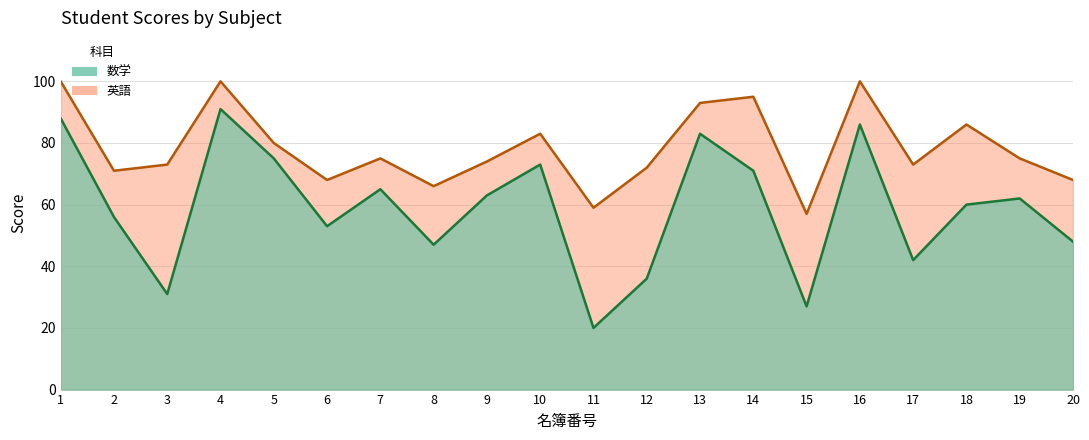

What is the sum of the 英語 values at 8 and 1?

166